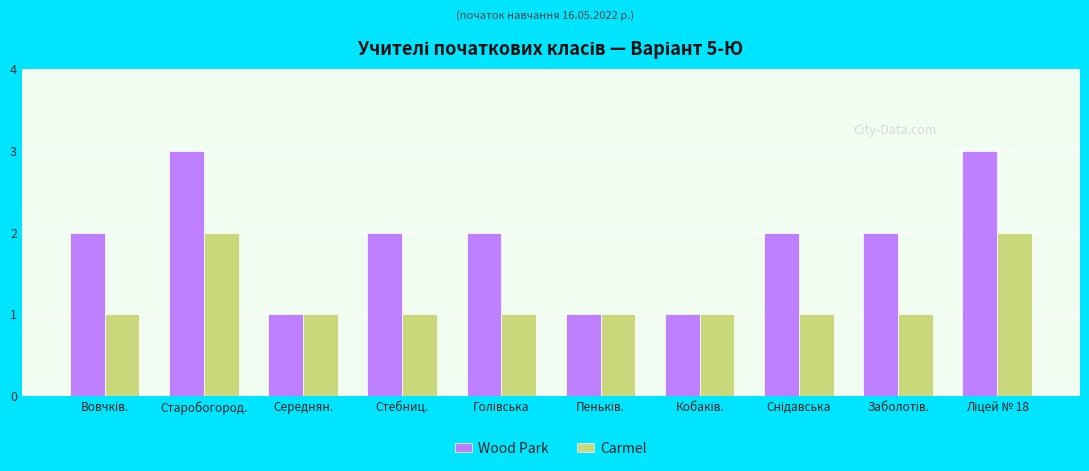

Which series has the largest range (max minus min)?

Wood Park